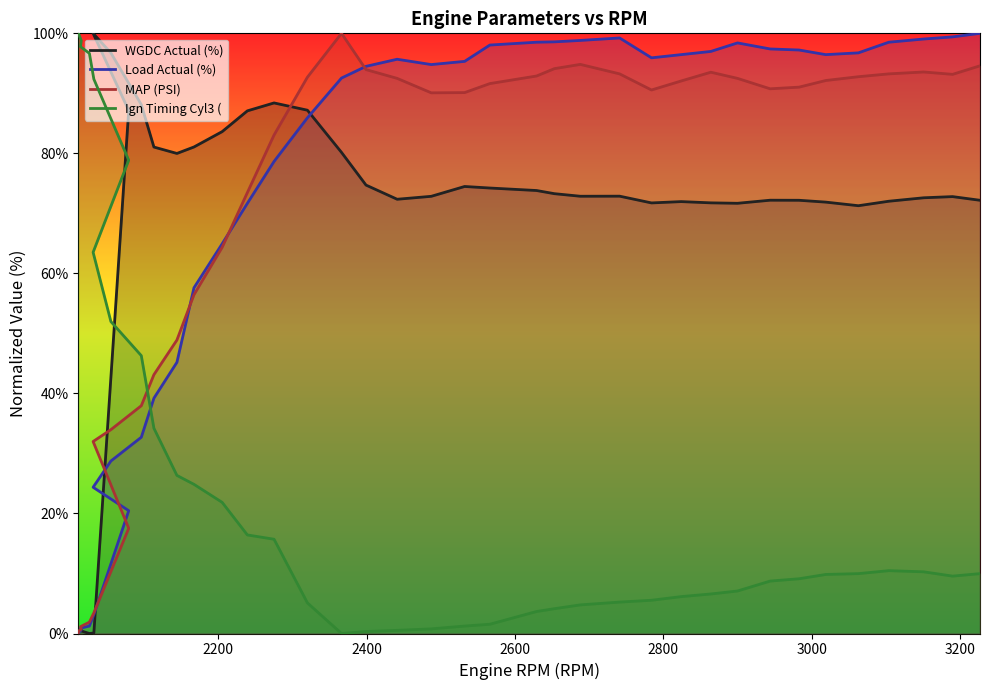

True or false: Load Actual (%) has more than 1 points higher than both neighbors.

True